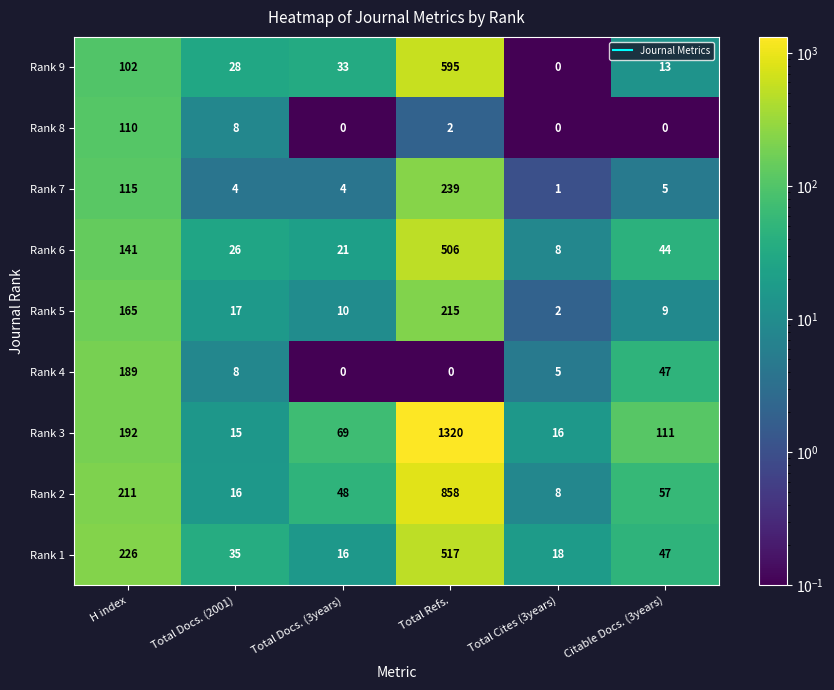

Rank the categories by Rank 9 value from lowest to highest.

Total Cites (3years), Citable Docs. (3years), Total Docs. (2001), Total Docs. (3years), H index, Total Refs.